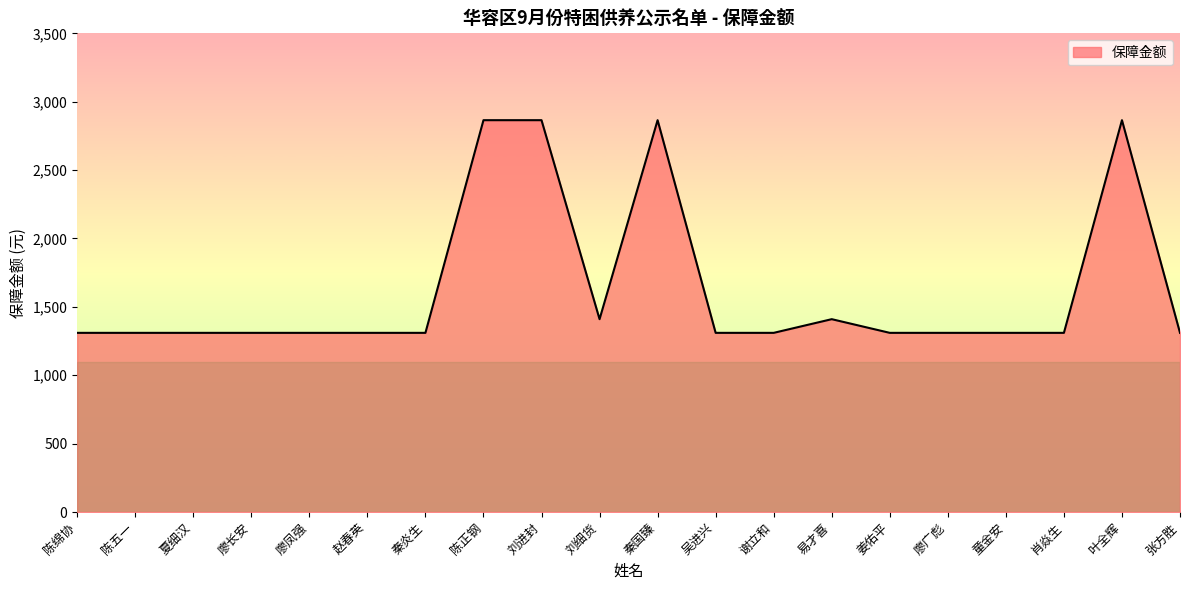

The value at 易才喜 is 1410. True or false?

True